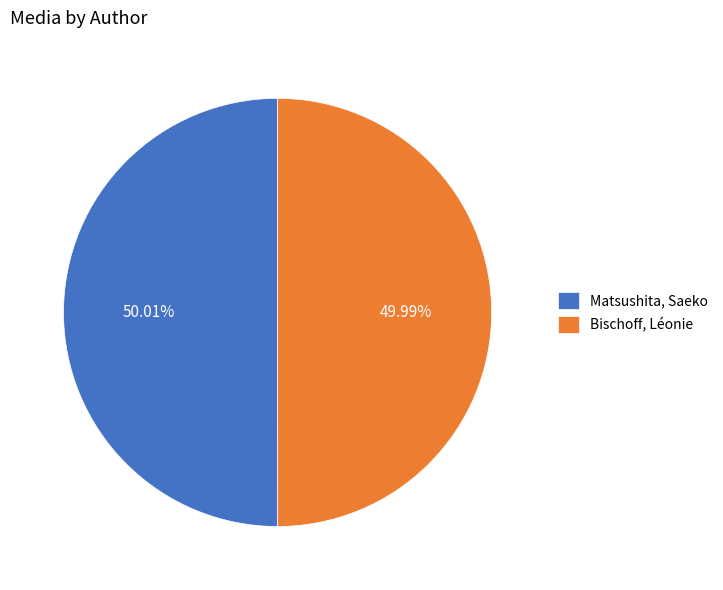

Approximately how many times larger is the value at Matsushita, Saeko compared to Bischoff, Léonie?

1.0